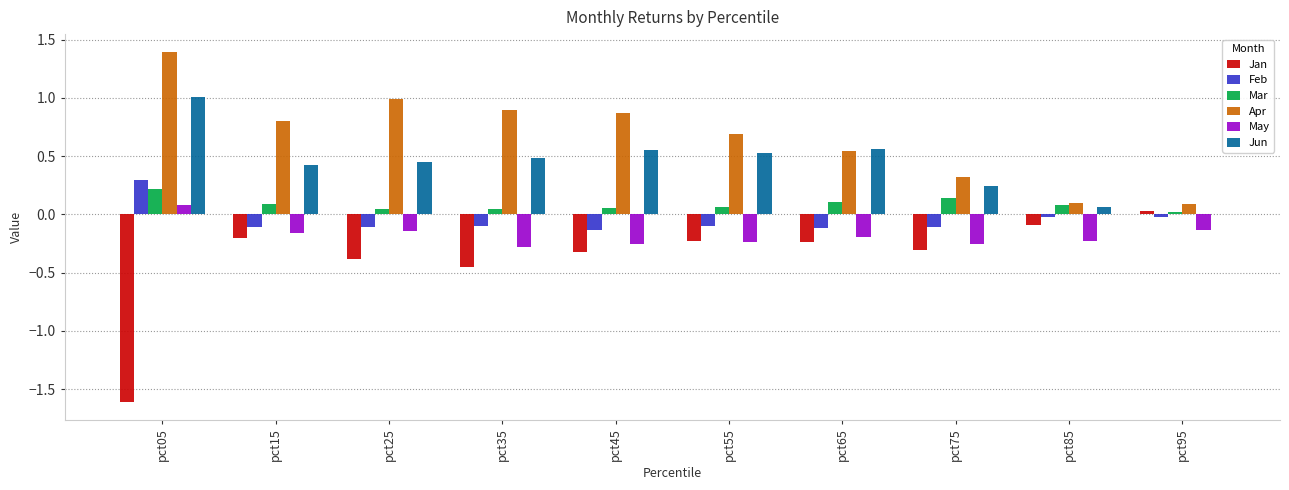

The Apr series shows 0.2 at pct55. True or false?

False